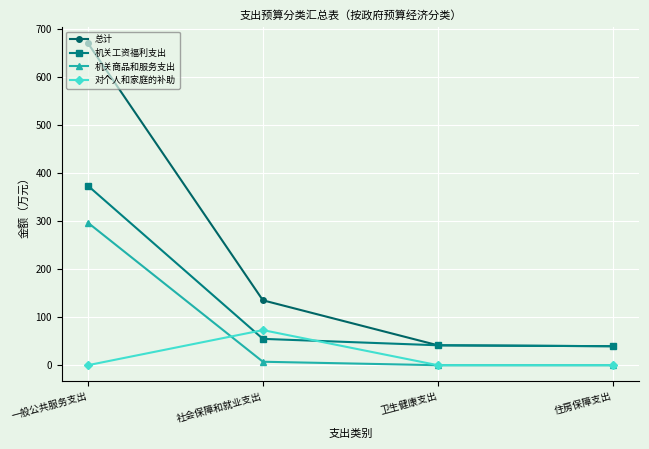

True or false: 机关工资福利支出 and 机关商品和服务支出 cross at least once.

False